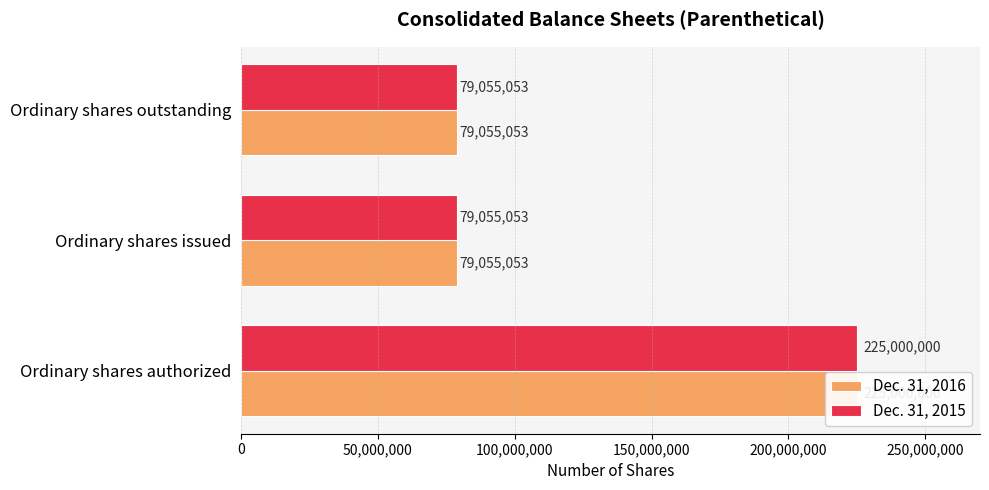

What is the difference between the maximum and minimum values in the Dec. 31, 2016 series?

145944947